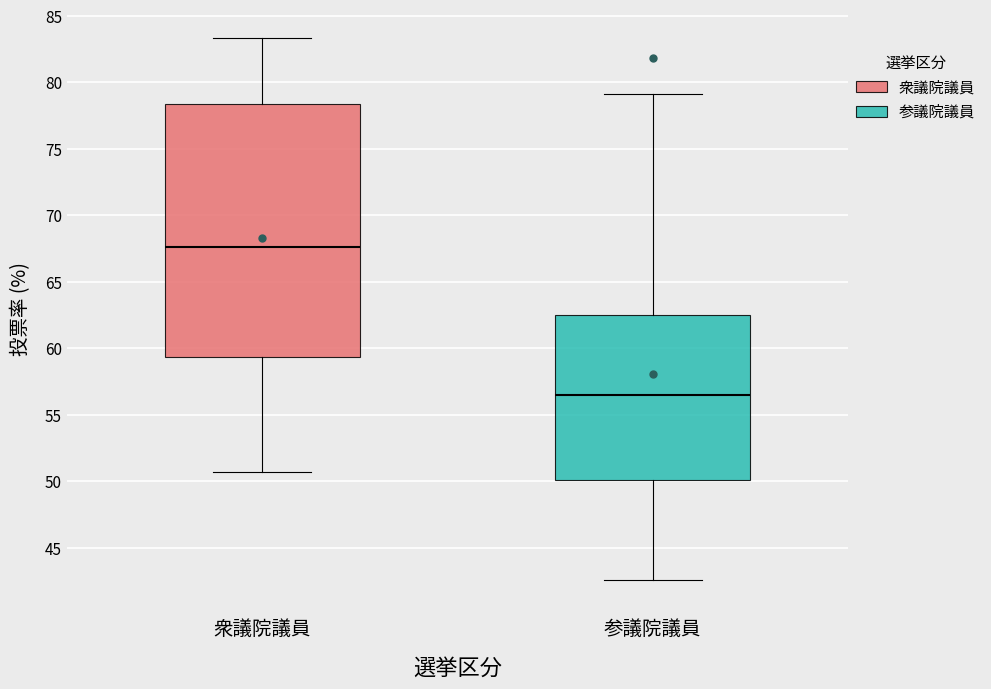

Reading left to right, read every box against the y-axis: the position of its median line, the range the box covers, and the ends of its whiskers. The values are not printed on the chart, so give them approximately, as read against the axis.

衆議院議員: median 67.5, box 59.5 to 78.5, whiskers 50.5 to 83.5
参議院議員: median 56.5, box 50.0 to 62.5, whiskers 42.5 to 79.0